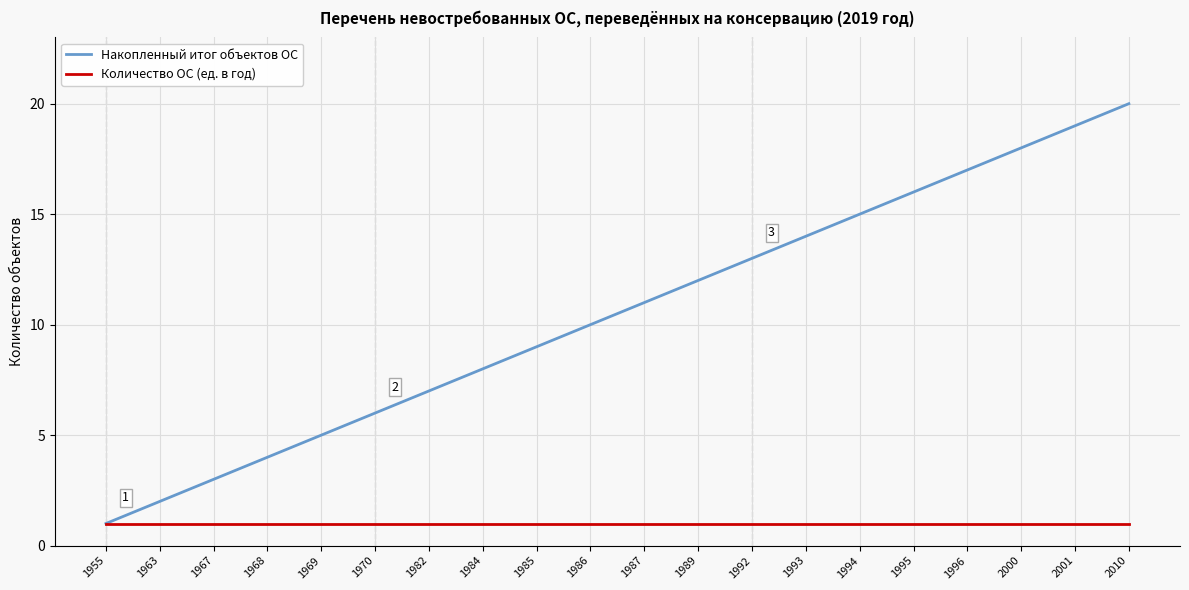

Which series has the largest range (max minus min)?

Накопленный итог объектов ОС